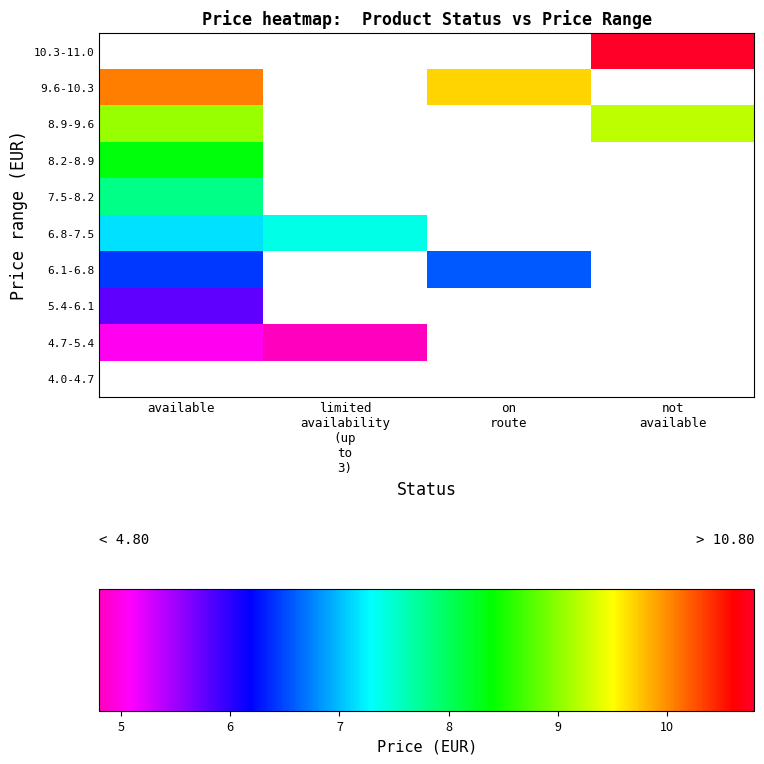

How many distinct data groups are displayed?

10